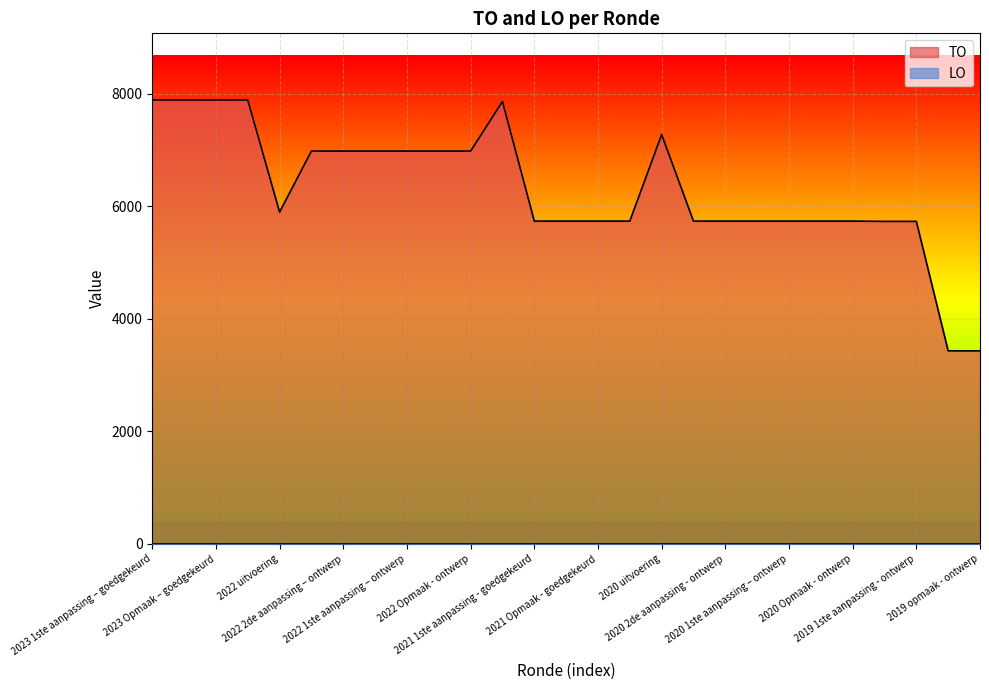

At which category does the data reach its first local valley?

2022 uitvoering